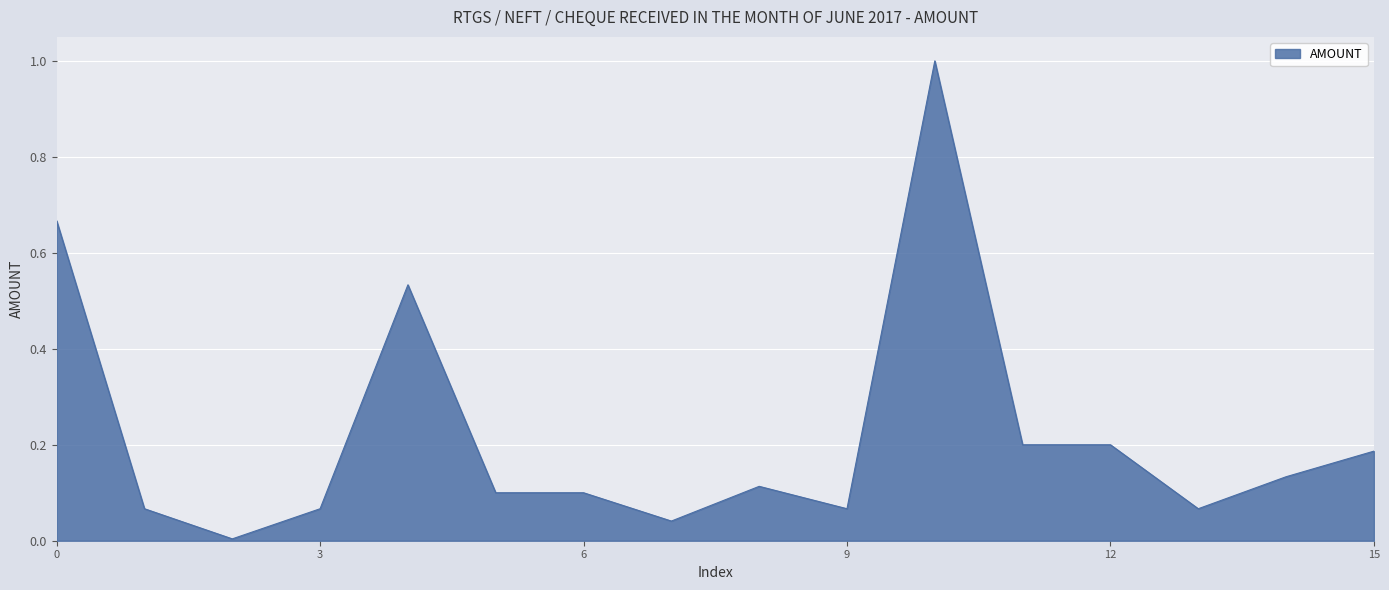

What is the difference between the maximum and second lowest values?

1.0